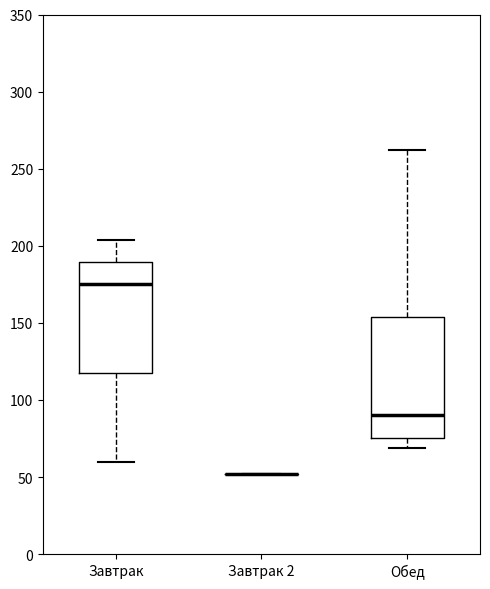

Where does the upper whisker of the box for Завтрак end on the y-axis? The values are not printed on the chart, so give them approximately, as read against the axis.

205